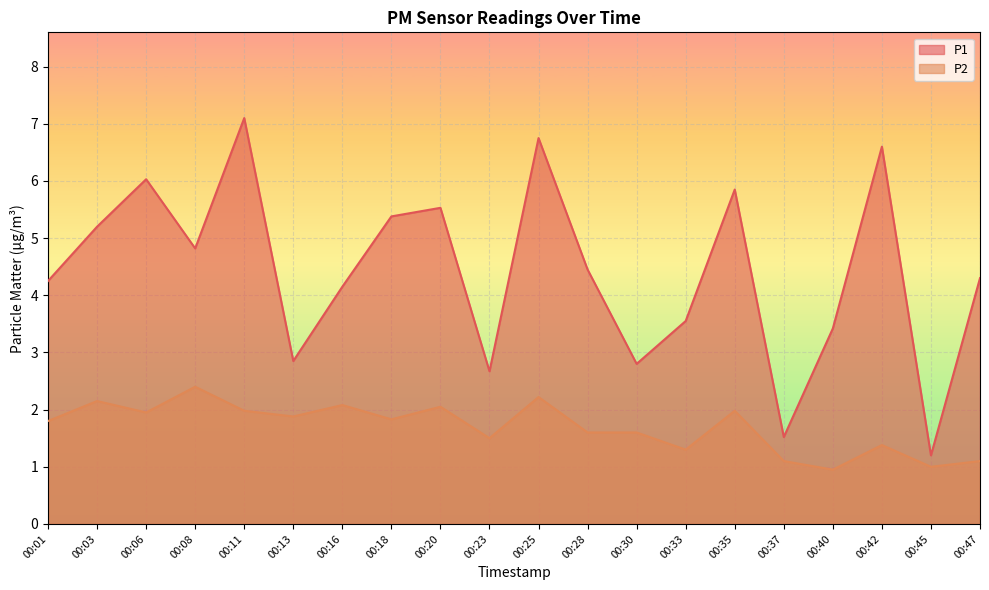

List the series in order of their peak value, highest first.

P1, P2